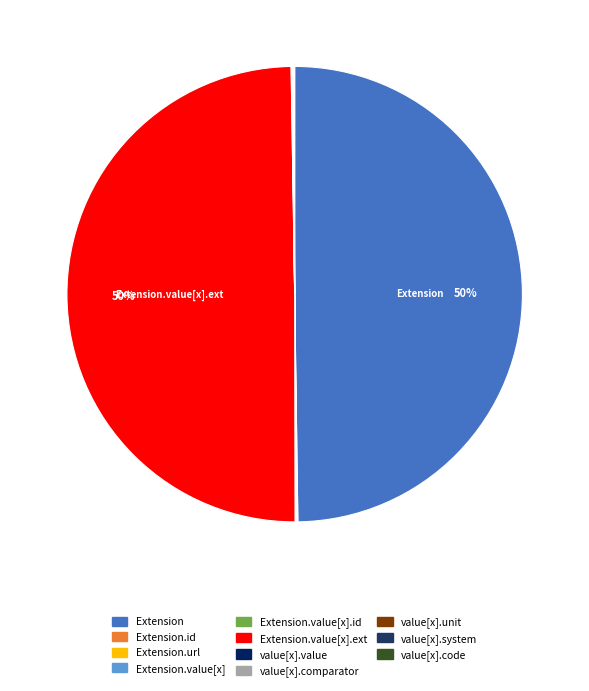

To the nearest percent, what is the average slice percentage?

9%